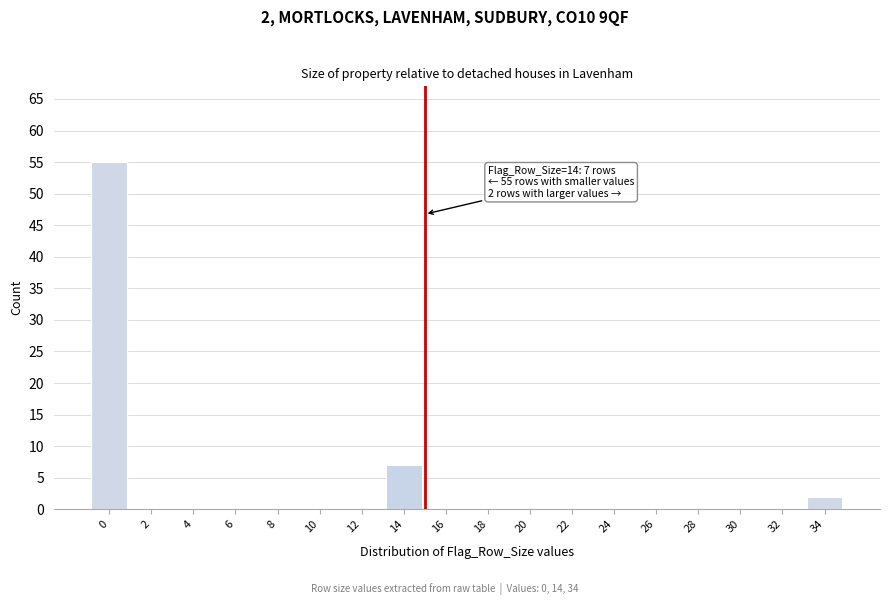

Reading right to left, list all the values displayed in this chart.

34=2	32=0	30=0	28=0	26=0	24=0	22=0	20=0	18=0	16=0	14=7	12=0	10=0	8=0	6=0	4=0	2=0	0=55